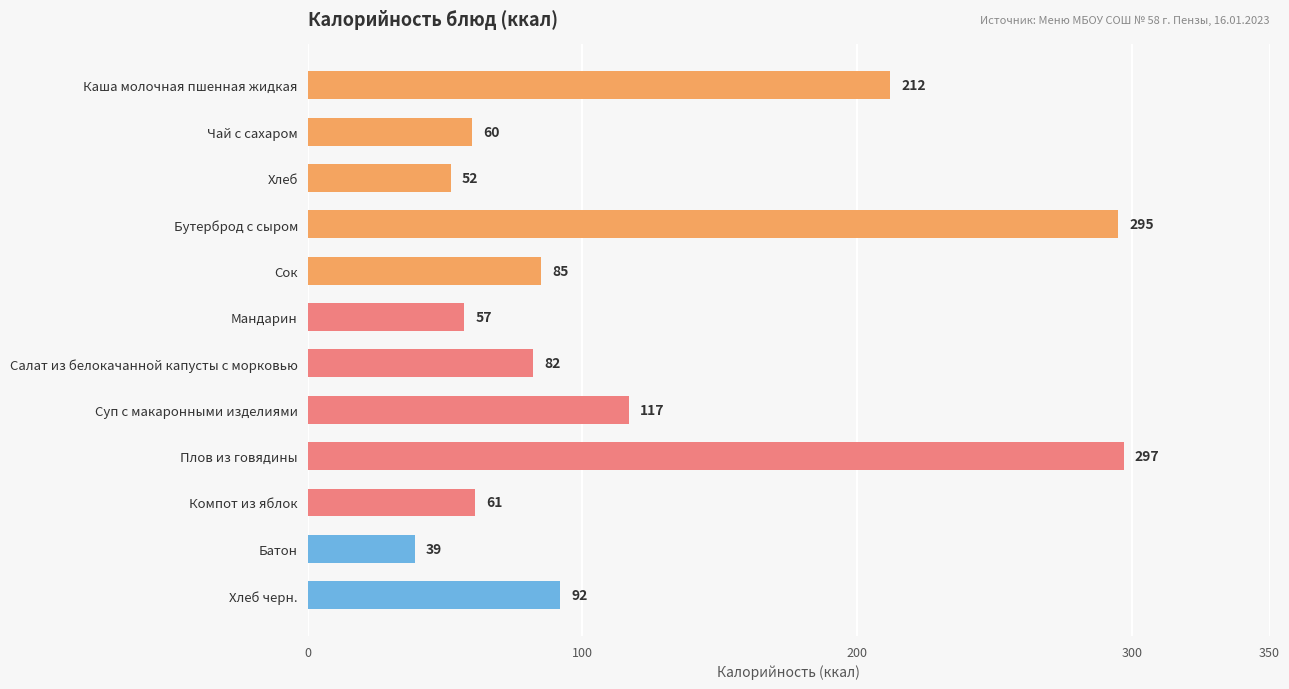

What is the label of the 8th bar from the bottom?

Сок